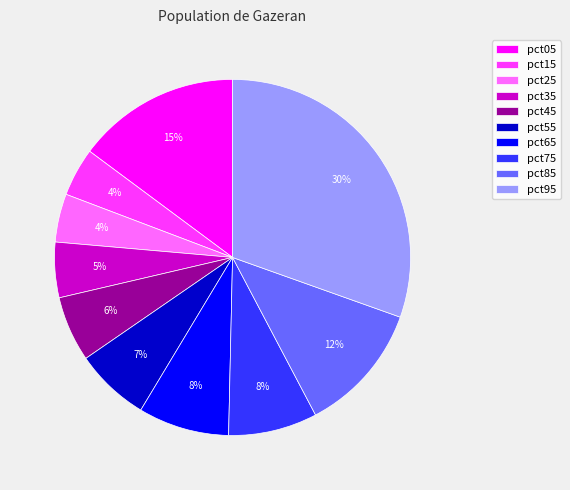

Which has a higher value, pct35 or pct75?

pct75